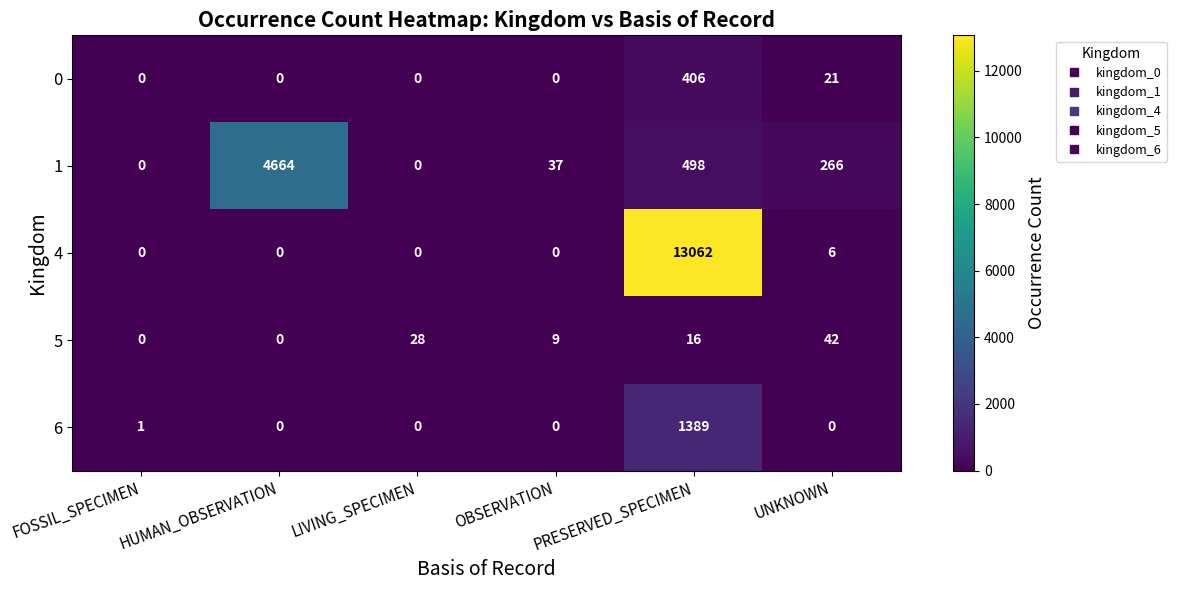

Which label corresponds to the largest value in the chart?

PRESERVED_SPECIMEN